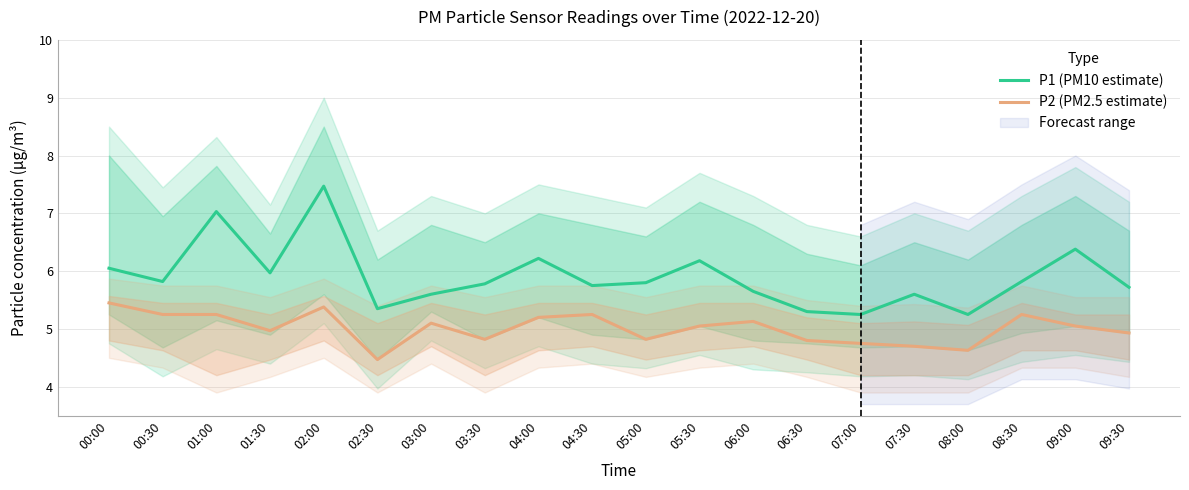

Does the chart have visible grid lines?

Yes